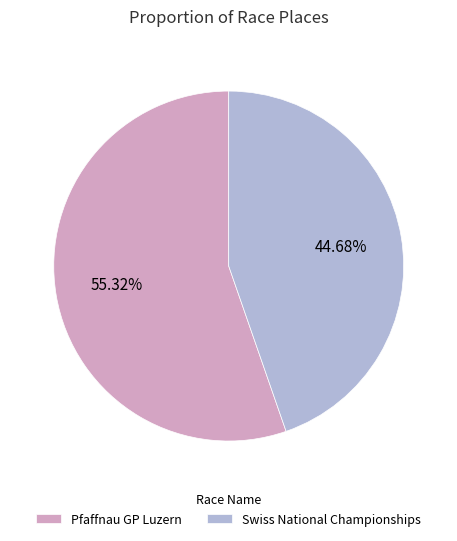

Approximately how many times larger is the value at Swiss National Championships compared to Pfaffnau GP Luzern?

0.8